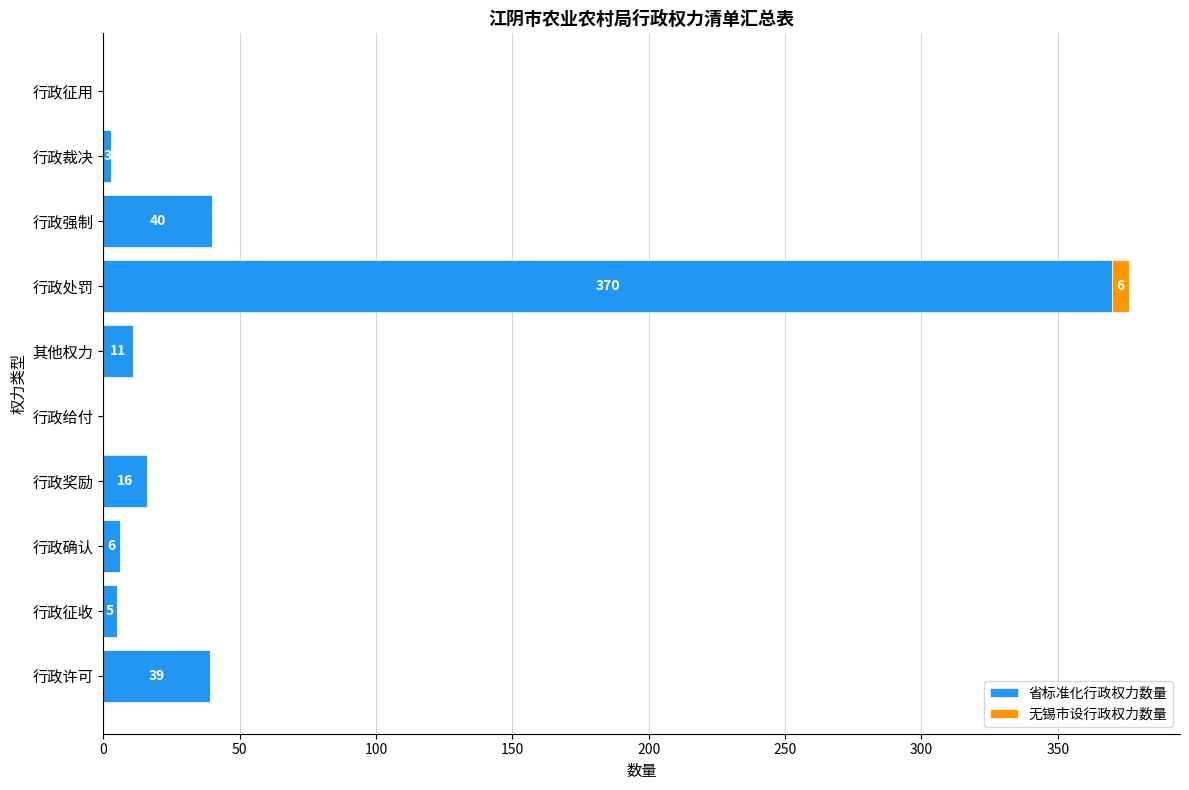

What is the sum of all 省标准化行政权力数量 values?

490